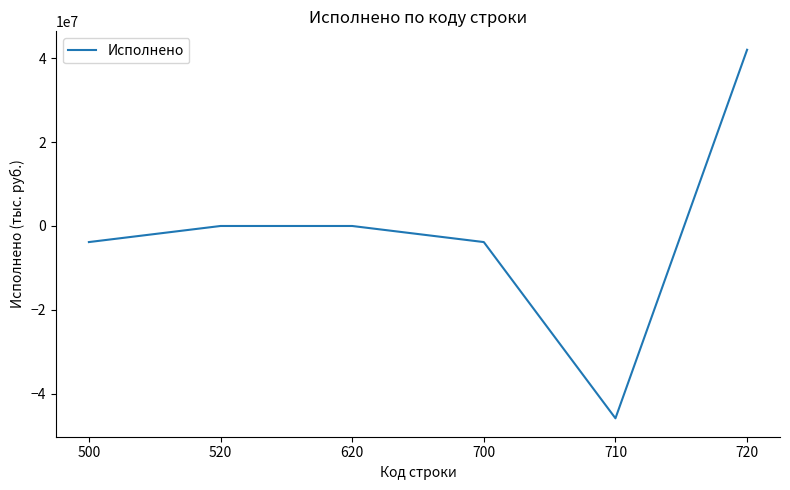

True or false: the data shows 0.0 at 620.

True